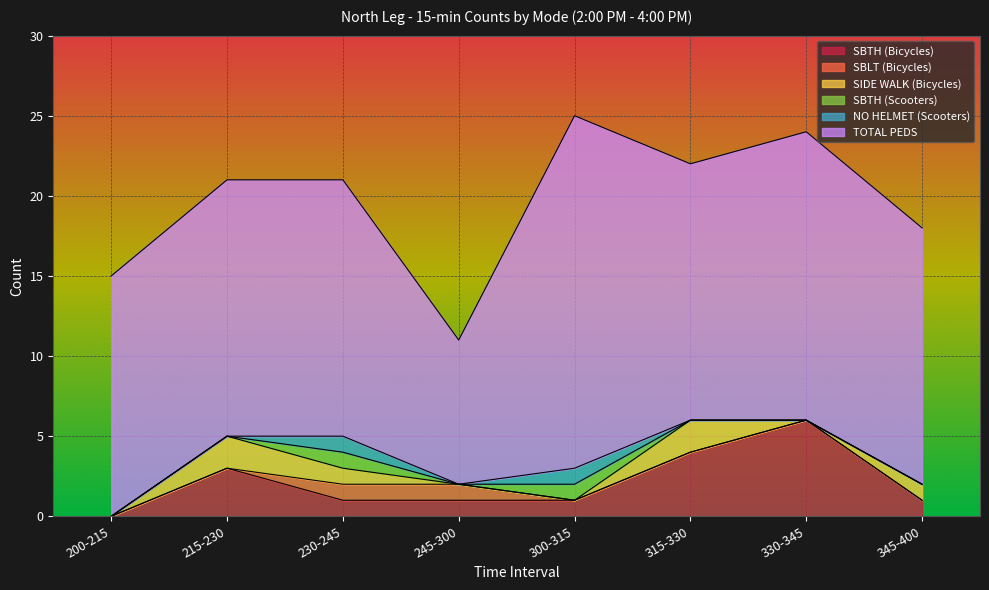

True or false: SBTH (Scooters) and TOTAL PEDS cross at least once.

False